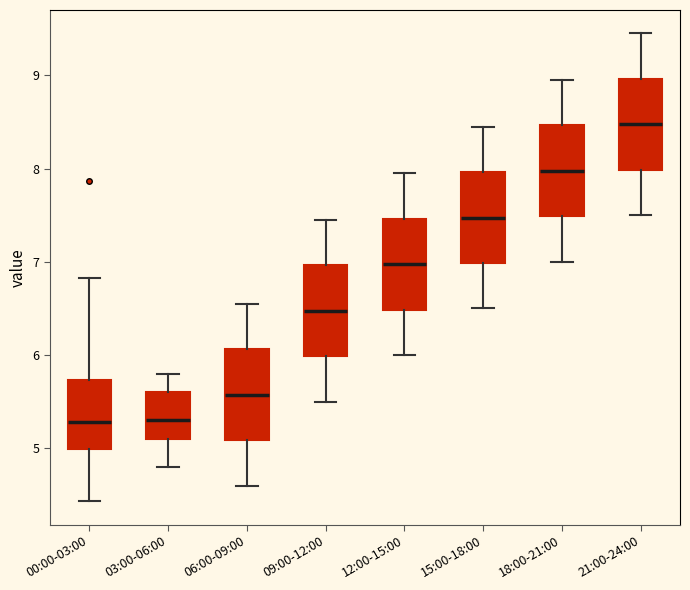

Reading left to right, read every box against the y-axis: the position of its median line, the range the box covers, and the ends of its whiskers. The values are not printed on the chart, so give them approximately, as read against the axis.

00:00-03:00: median 5.3, box 5.0 to 5.7, whiskers 4.4 to 6.8
03:00-06:00: median 5.3, box 5.1 to 5.6, whiskers 4.8 to 5.8
06:00-09:00: median 5.6, box 5.1 to 6.1, whiskers 4.6 to 6.6
09:00-12:00: median 6.5, box 6.0 to 7.0, whiskers 5.5 to 7.5
12:00-15:00: median 7.0, box 6.5 to 7.5, whiskers 6.0 to 8.0
15:00-18:00: median 7.5, box 7.0 to 8.0, whiskers 6.5 to 8.5
18:00-21:00: median 8.0, box 7.5 to 8.5, whiskers 7.0 to 9.0
21:00-24:00: median 8.5, box 8.0 to 9.0, whiskers 7.5 to 9.5